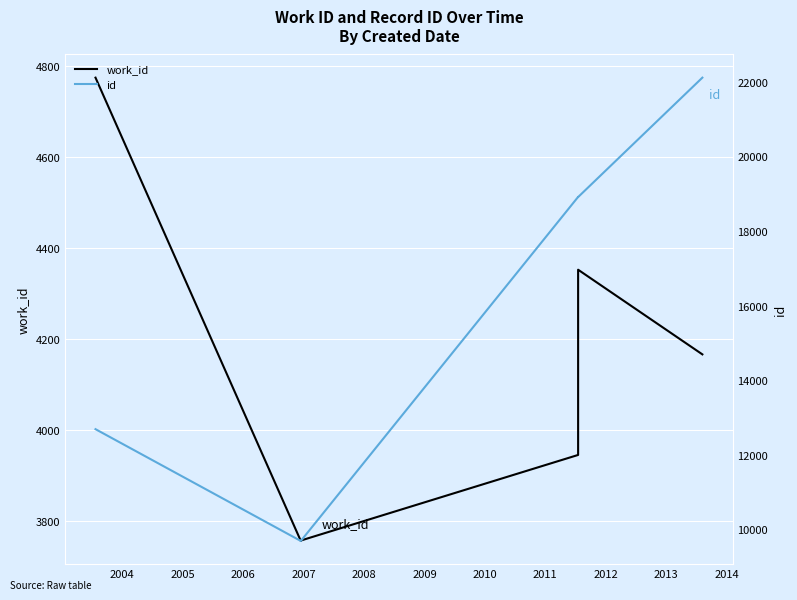

How many values in the id series exceed 18908?

2